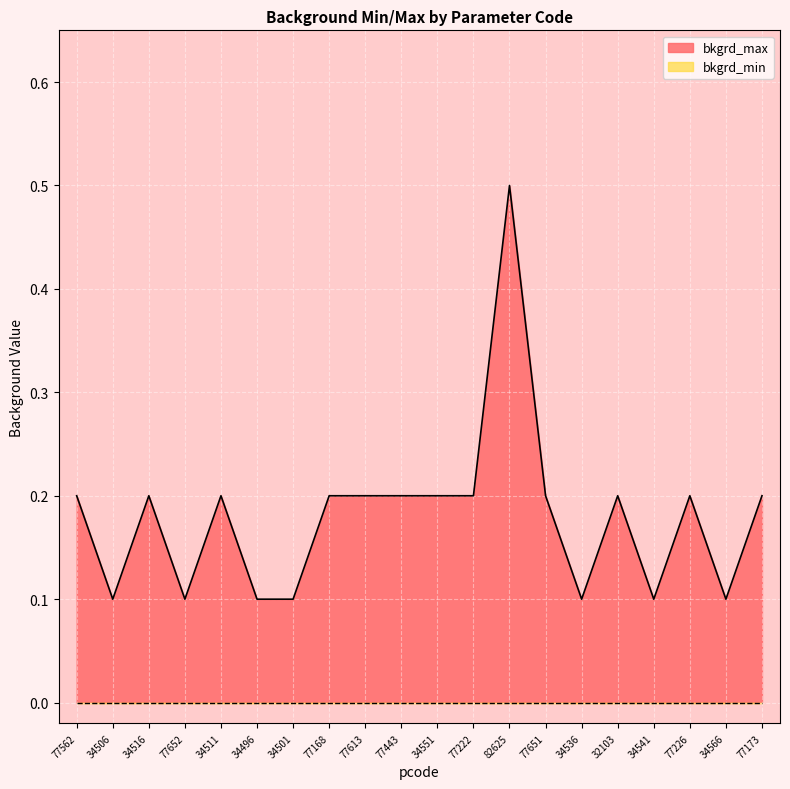

The chart shows a value of 0.0 at 77651. True or false?

False